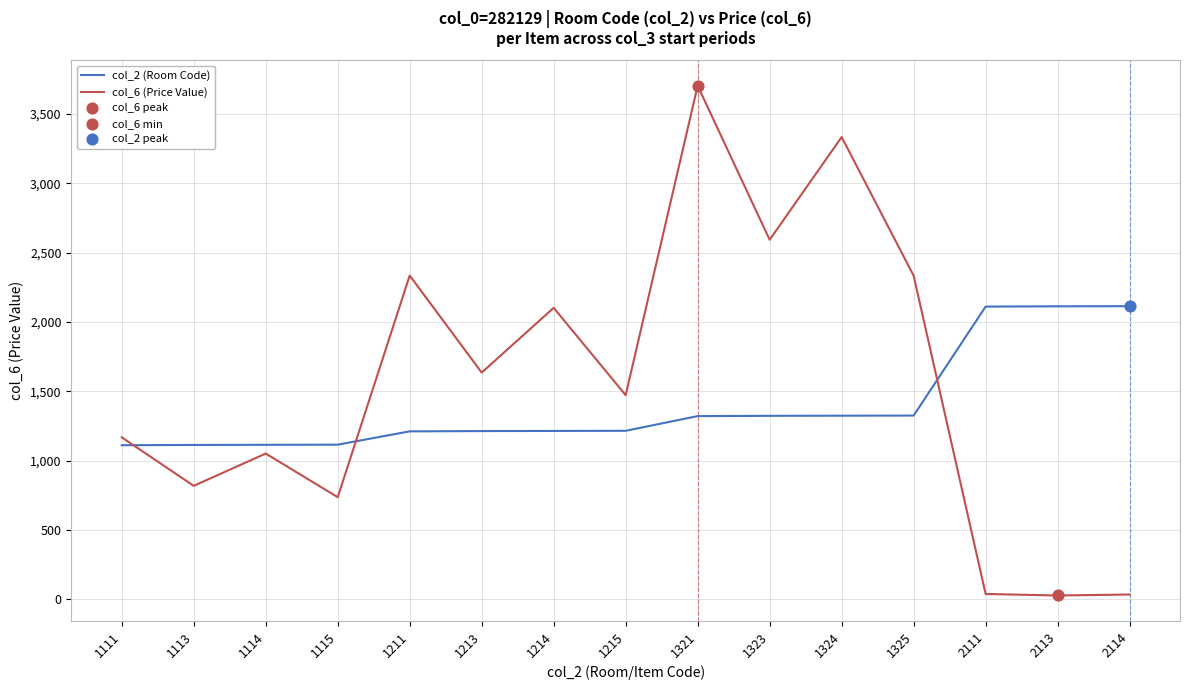

Between 1214 and 1321, which series saw the biggest shift?

col_6 (Price Value)